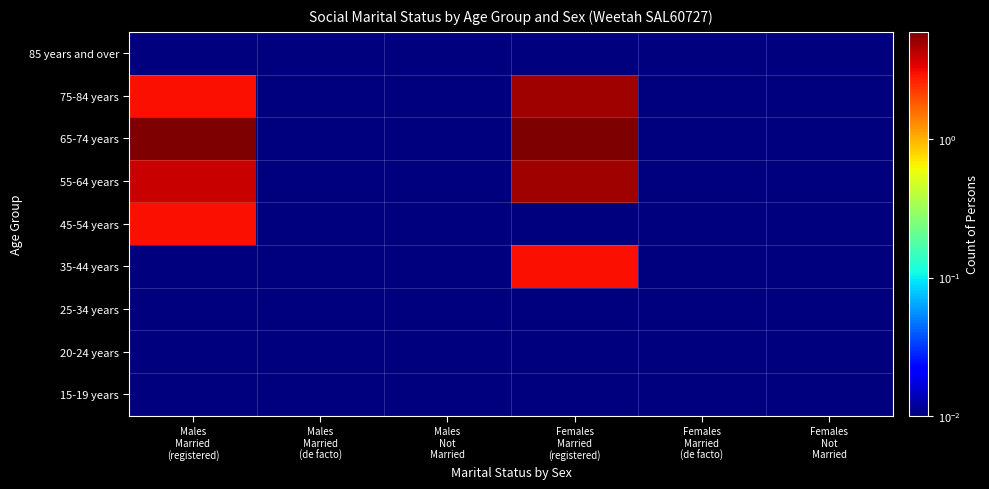

At Females Married (registered), list the series in order from smallest to largest.

15-19 years, 20-24 years, 25-34 years, 45-54 years, 85 years and over, 35-44 years, 55-64 years, 75-84 years, 65-74 years